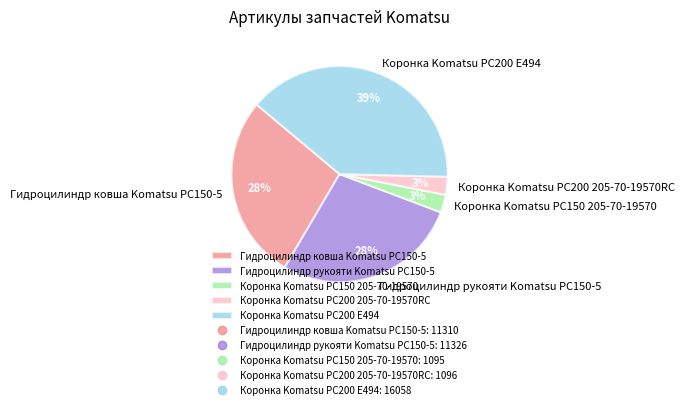

Is the sum of Коронка Komatsu PC150 205-70-19570 and Гидроцилиндр рукояти Komatsu PC150-5 greater than half?

No